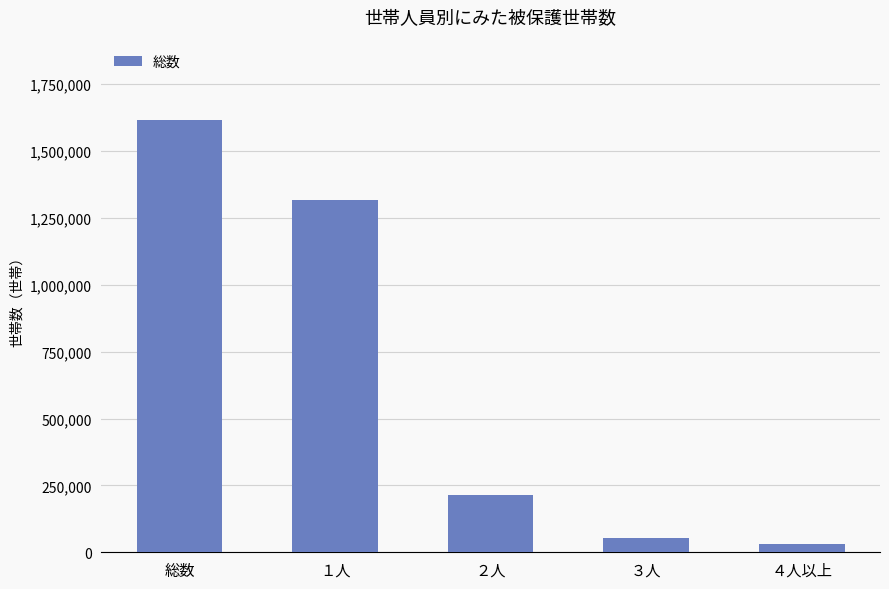

What is the maximum value shown in the chart?

1615083